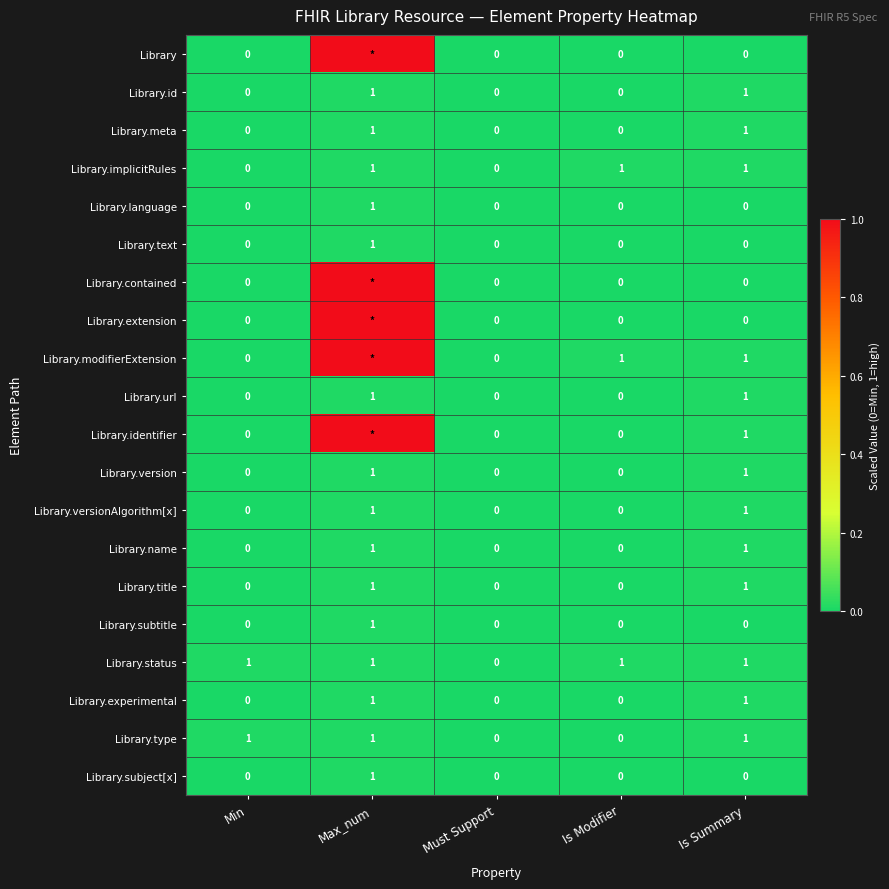

Count the number of categories in the chart.

5